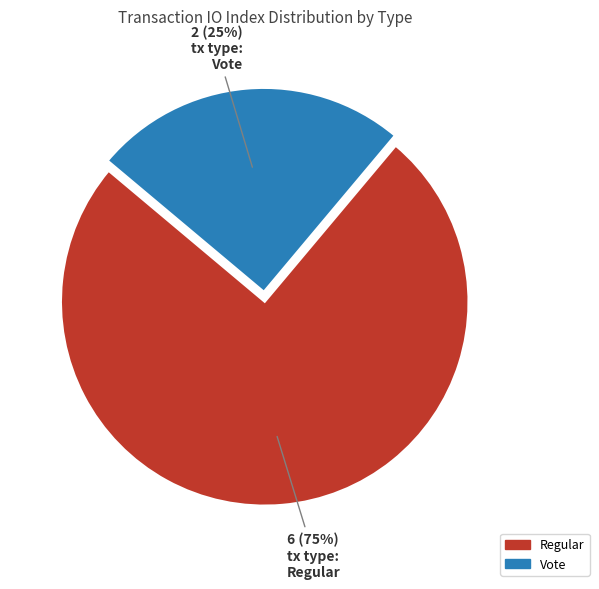

Is there any slice that represents more than half of the pie?

Yes